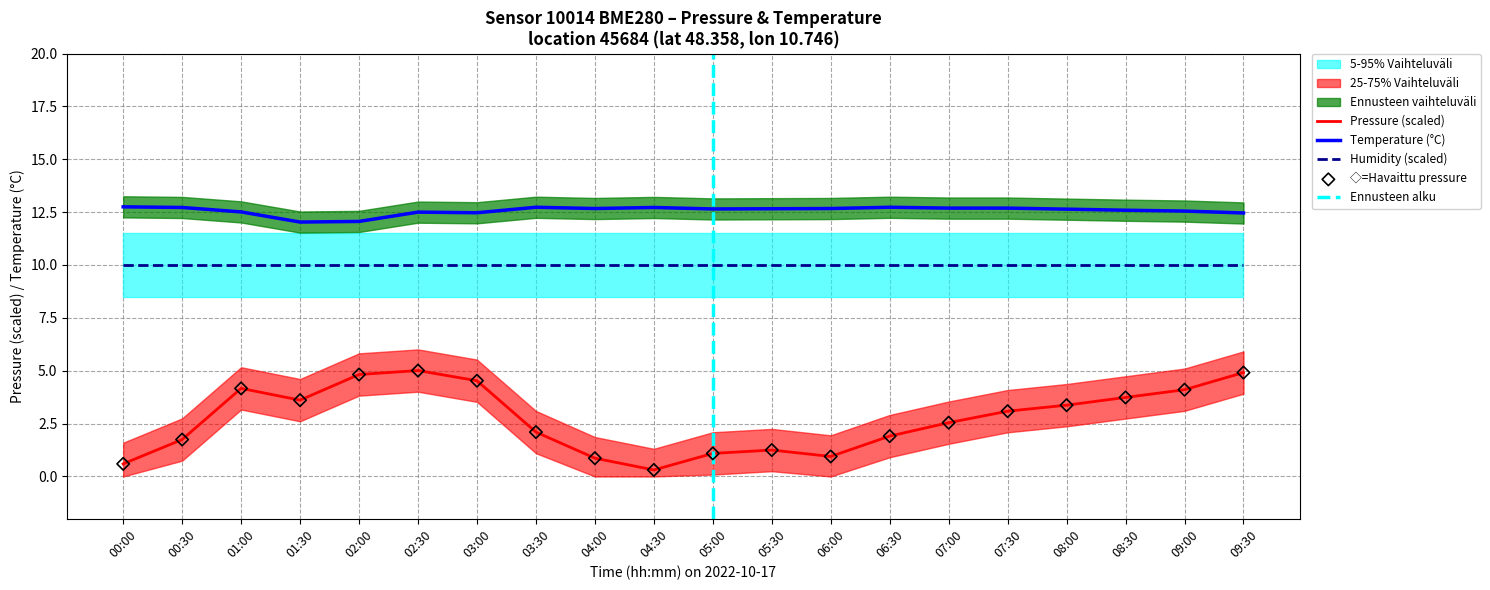

Which series has the widest spread of Y values?

pressure